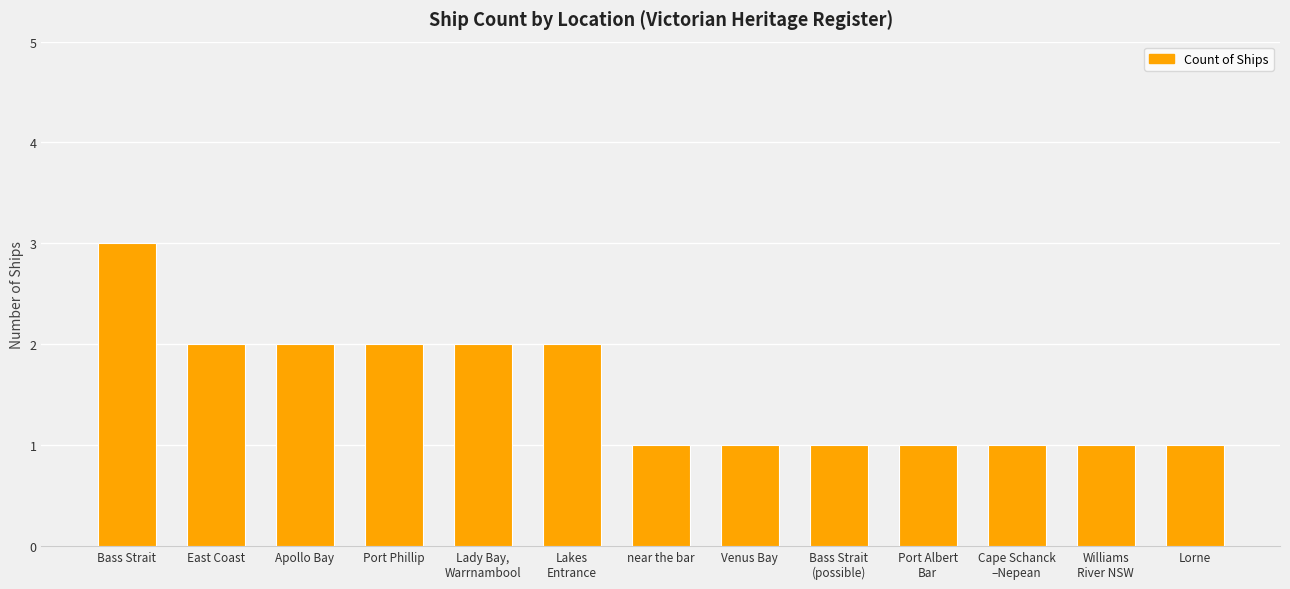

What position from the right is Apollo Bay?

11